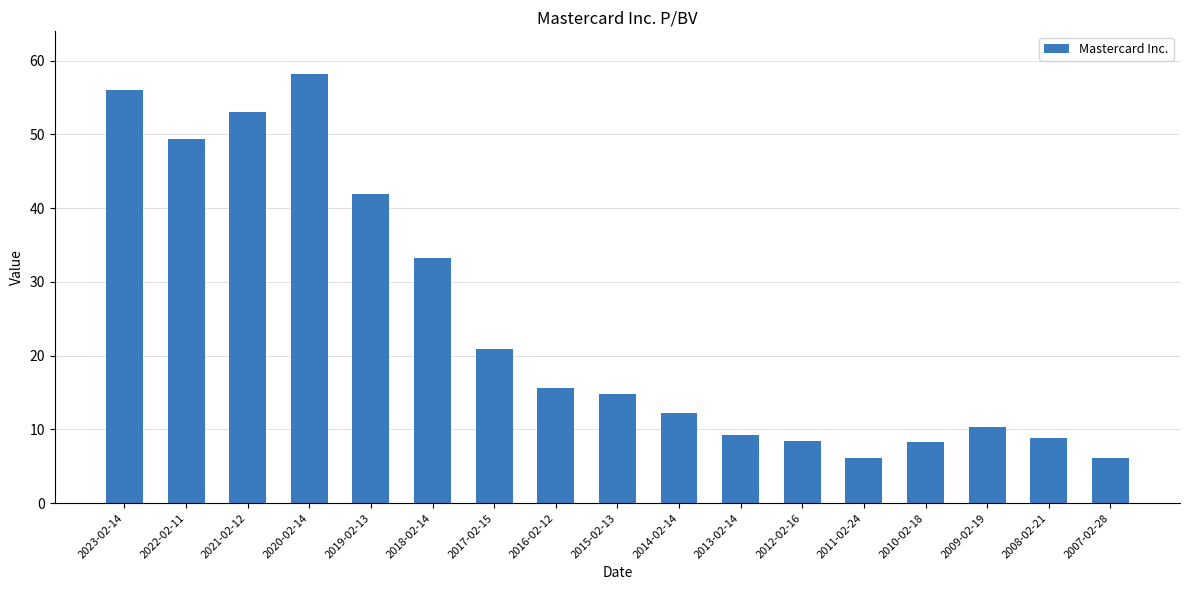

What is the difference between the maximum and minimum values?

52.0